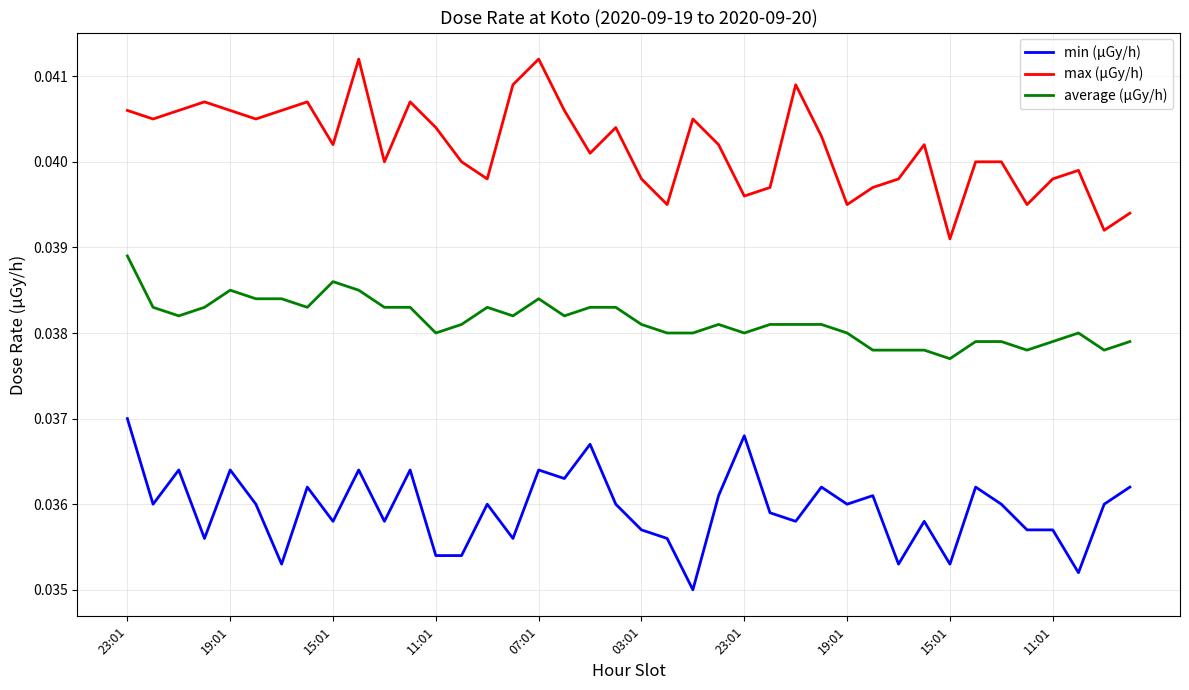

True or false: average (μGy/h) and max (μGy/h) cross at least once.

False